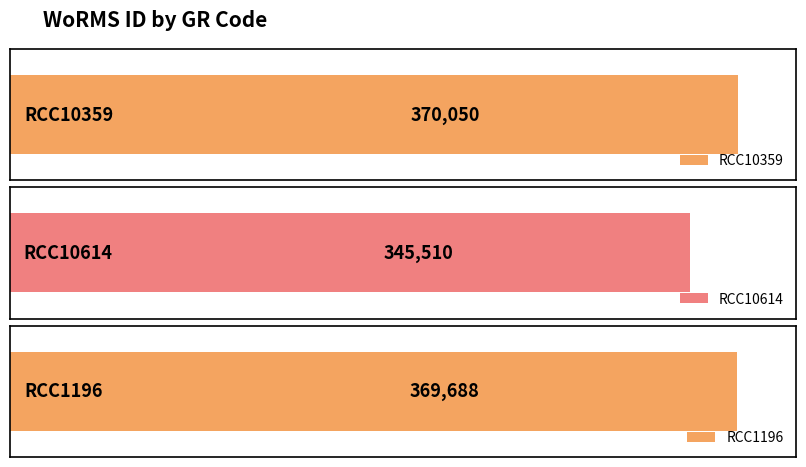

Reading left to right, list all the values displayed in this chart.

RCC10359=370050	RCC10614=345510	RCC1196=369688